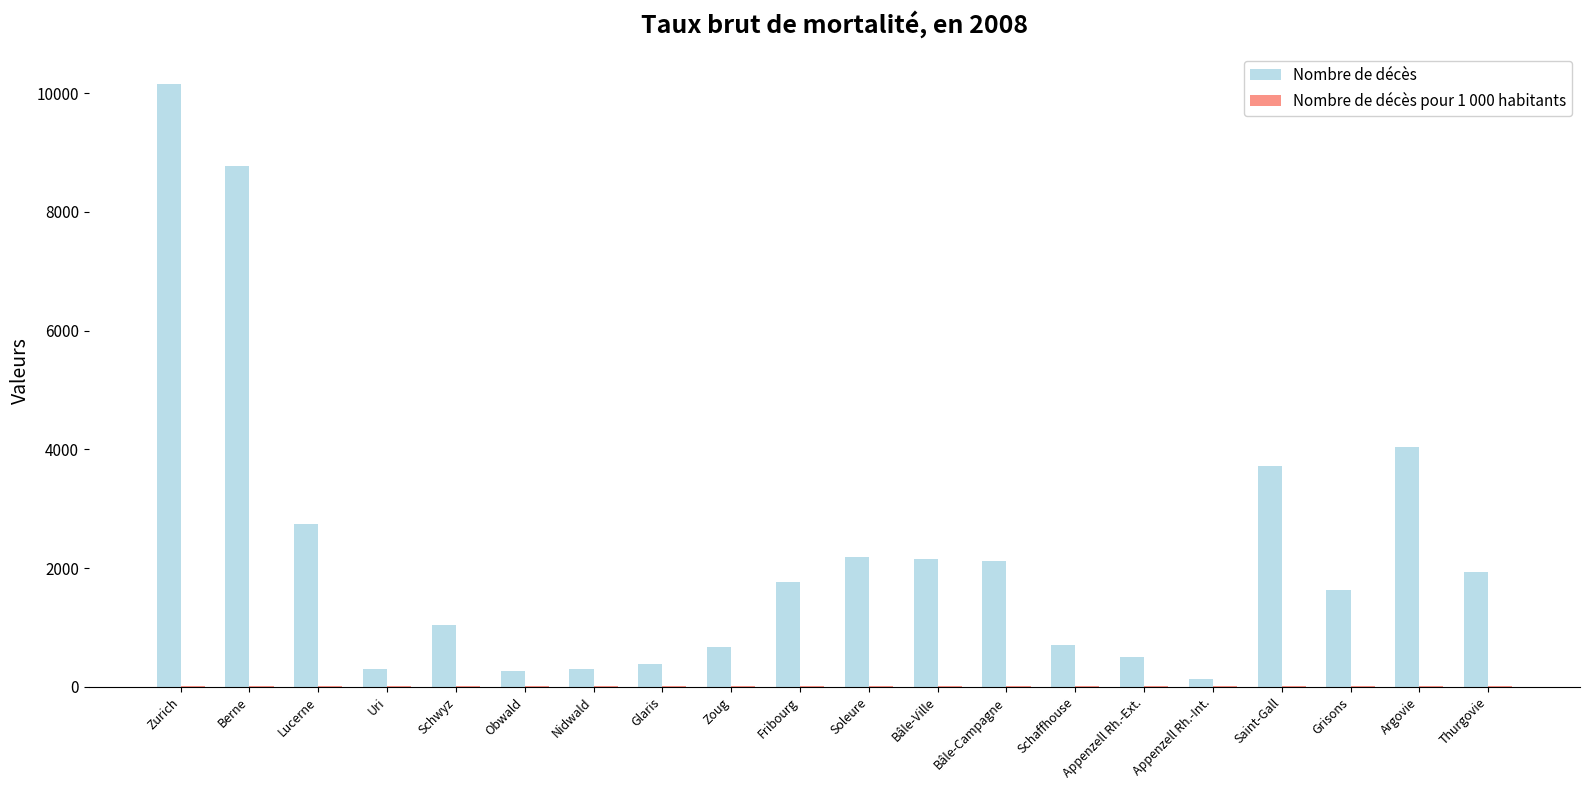

The value of Nombre de décès at Schaffhouse is 710.0. True or false?

True